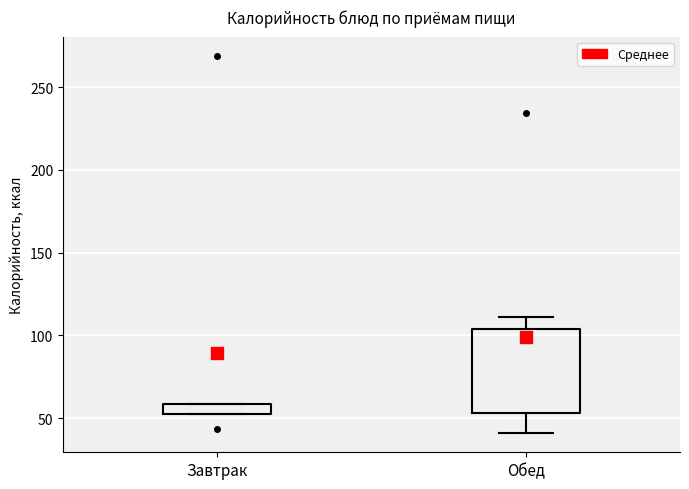

Which box is the tallest, from its lower edge to its upper edge?

Обед